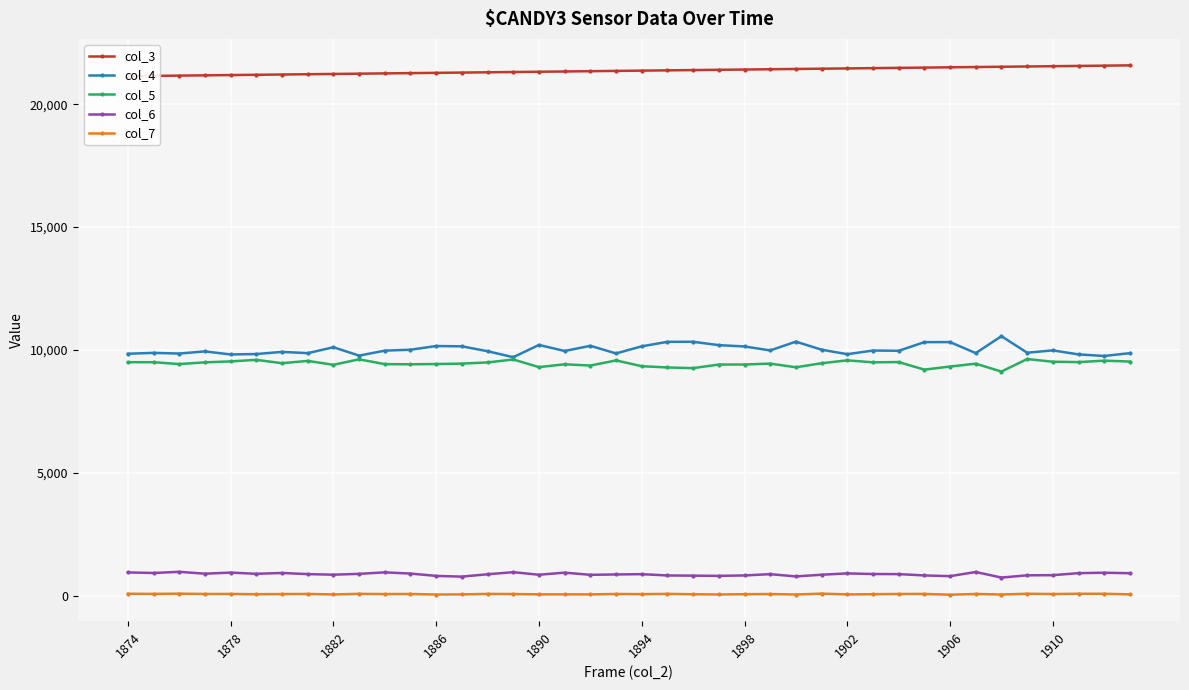

Is it true that col_6 equals 822 at 1898?

True